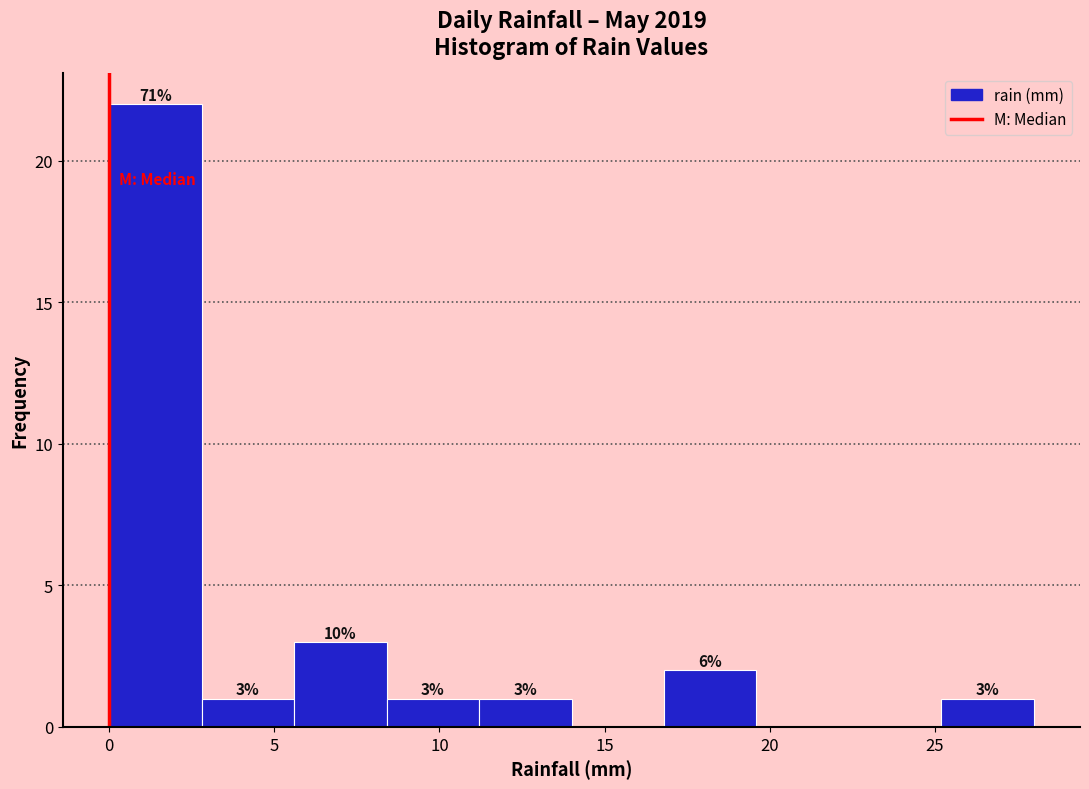

Which range on the x-axis has the tallest bar?

0.0 to 2.8